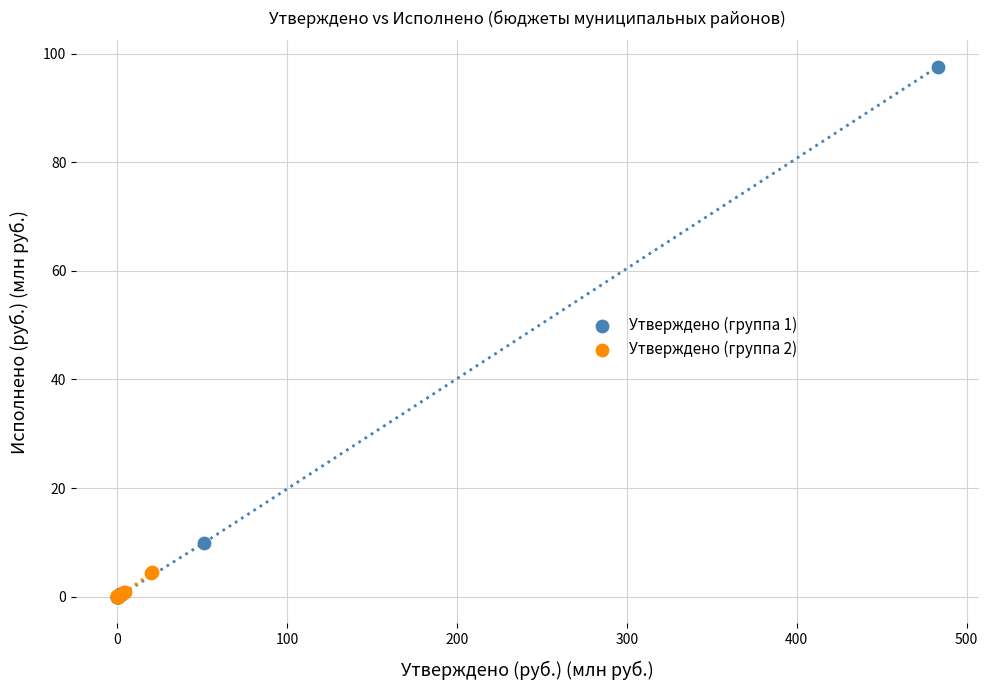

Which series has the widest spread of Y values?

Утверждено (группа 1)